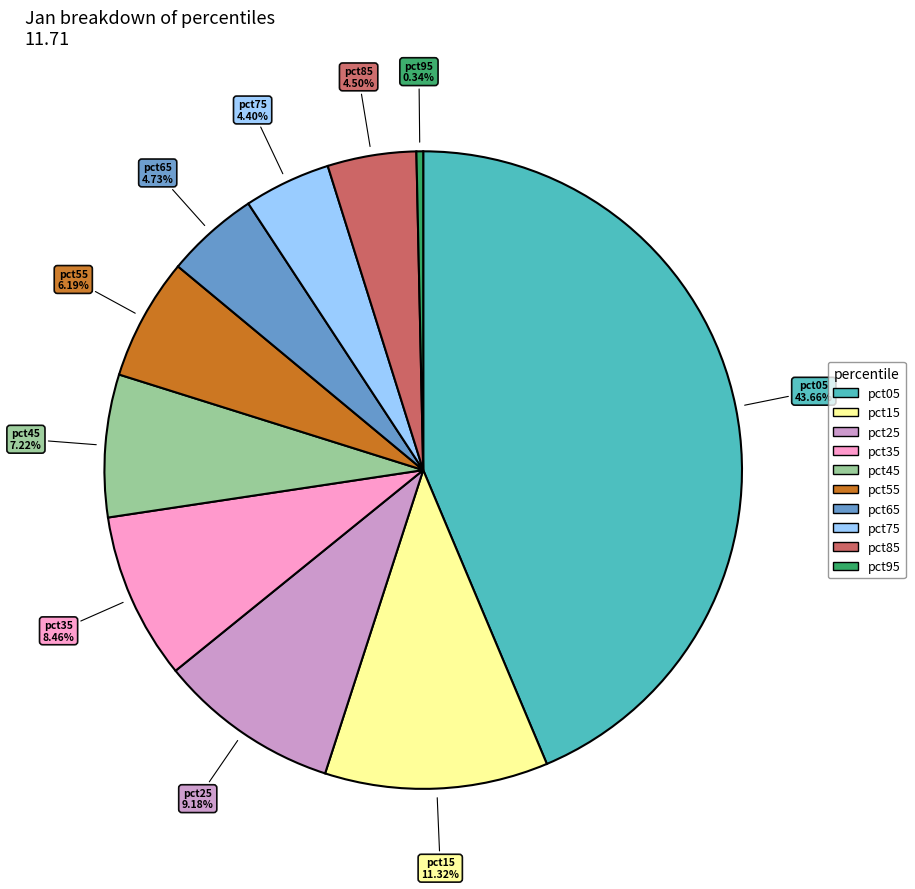

Do pct85 and pct45 together represent more than half of the pie?

No